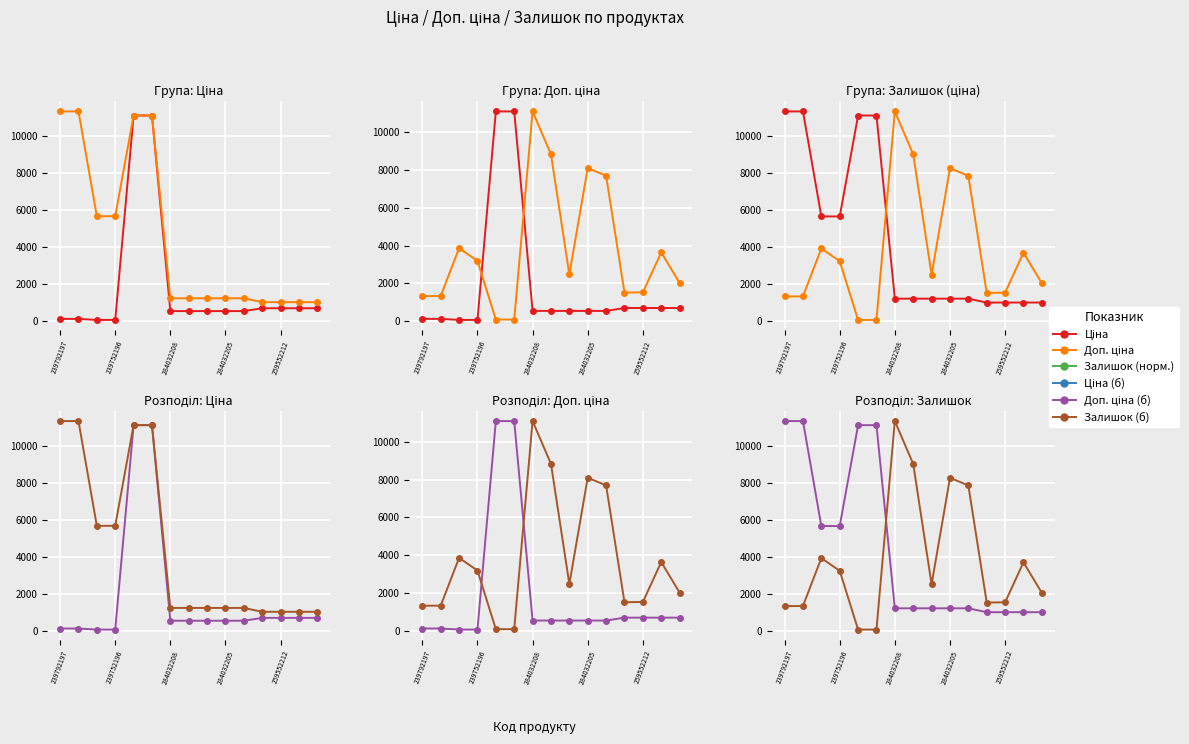

What is the sum of the Ціна values at 239752196 and 239792197?

226.7